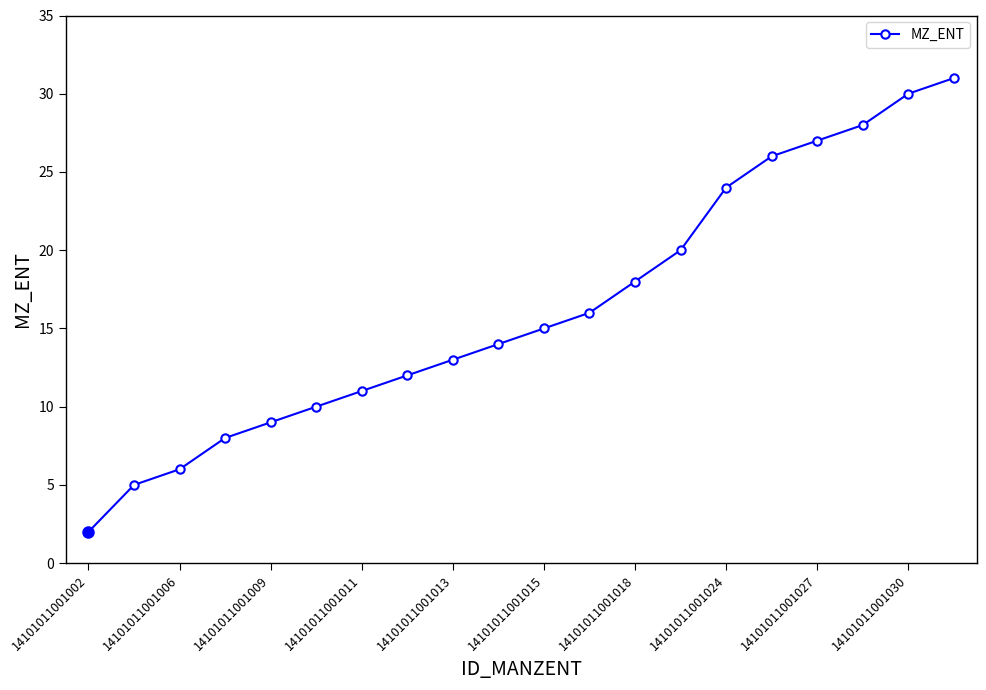

Reading left to right, what are all the values shown in this chart?

2	5	6	8	9	10	11	12	13	14	15	16	18	20	24	26	27	28	30	31